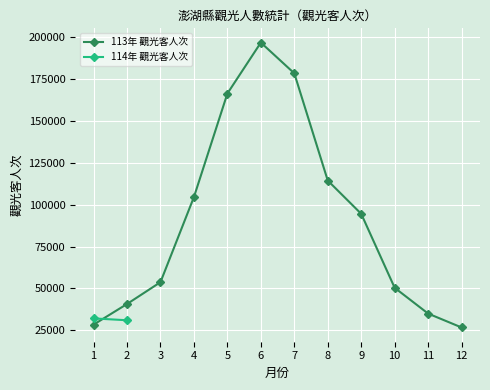

What is the sum of all values?

1089911